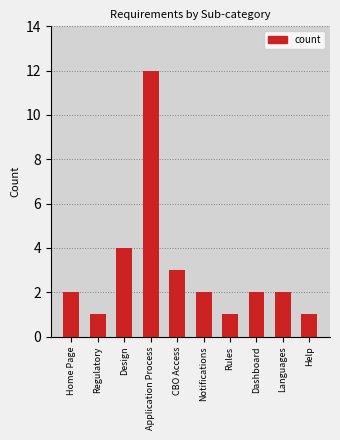

Reading right to left, list all the values displayed in this chart.

Help=1	Languages=2	Dashboard=2	Rules=1	Notifications=2	CBO Access=3	Application Process=12	Design=4	Regulatory=1	Home Page=2